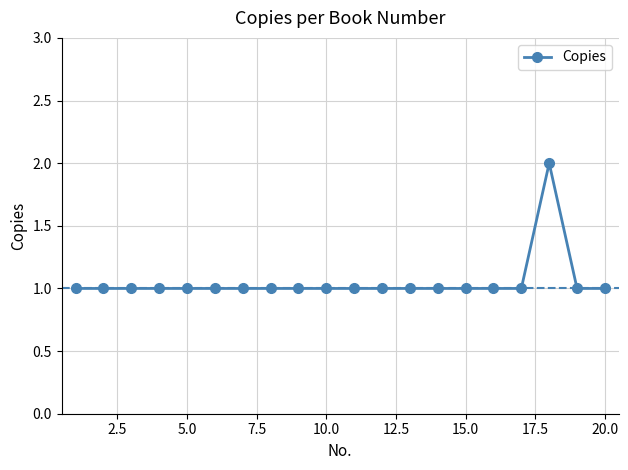

What is the value of the 7th point from the left?

1